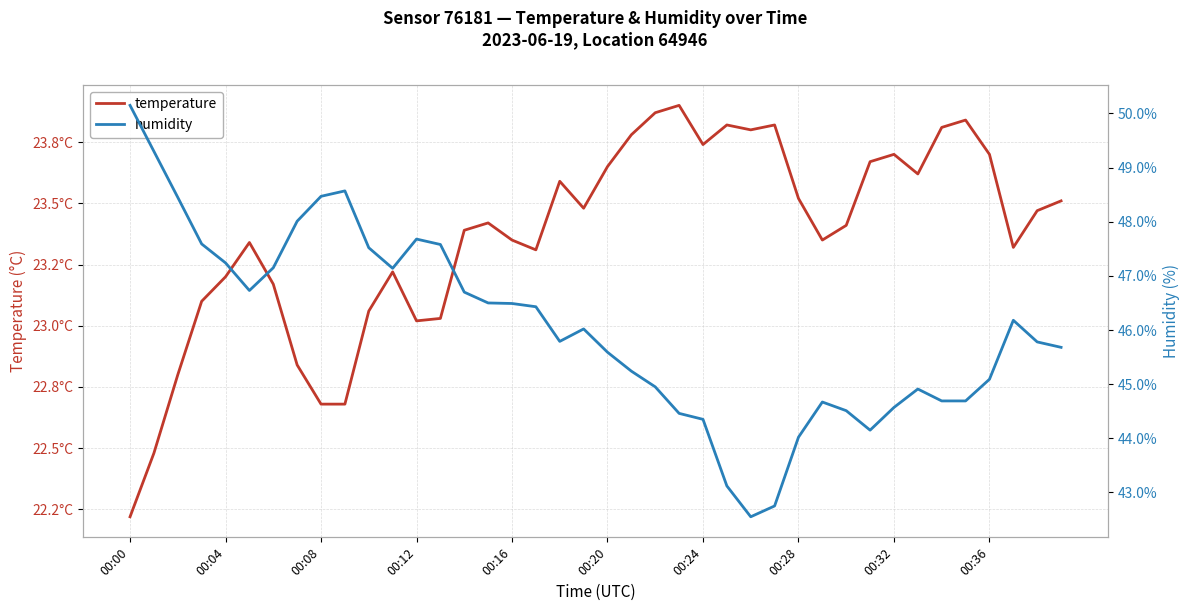

Reading left to right, what are all the values shown in this chart?

temperature: 22.2	22.5	22.8	23.1	23.2	23.3	23.2	22.8	22.7	22.7	23.1	23.2	23.0	23.0	23.4	23.4	23.4	23.3	23.6	23.5	23.6	23.8	23.9	23.9	23.7	23.8	23.8	23.8	23.5	23.4	23.4	23.7	23.7	23.6	23.8	23.8	23.7	23.3	23.5	23.5
humidity: 50.1	49.3	48.5	47.6	47.2	46.7	47.1	48.0	48.5	48.6	47.5	47.1	47.7	47.6	46.7	46.5	46.5	46.4	45.8	46.0	45.6	45.2	45.0	44.5	44.4	43.1	42.5	42.8	44.0	44.7	44.5	44.1	44.6	44.9	44.7	44.7	45.1	46.2	45.8	45.7